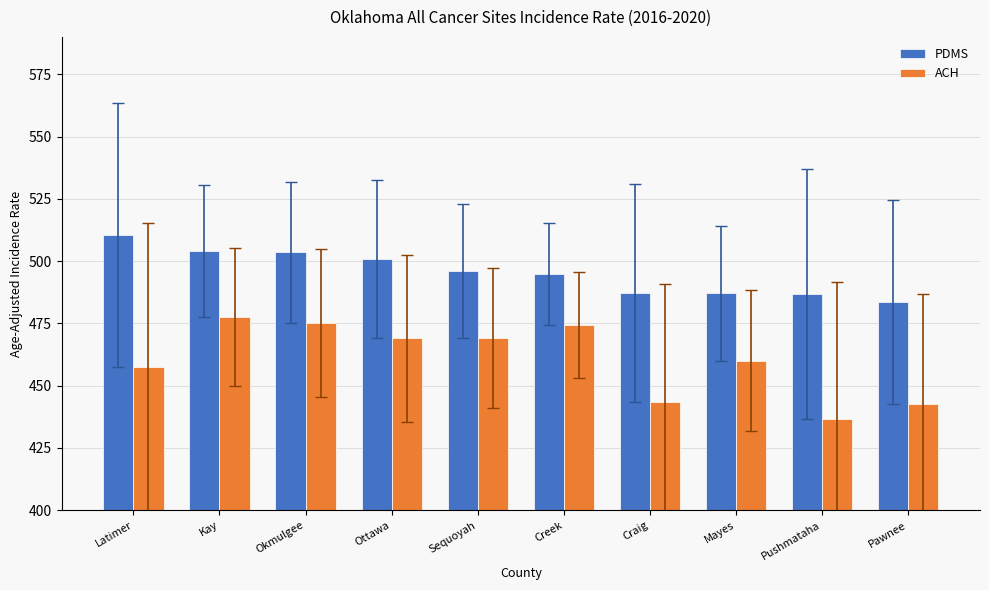

What is the smallest value displayed?

436.7